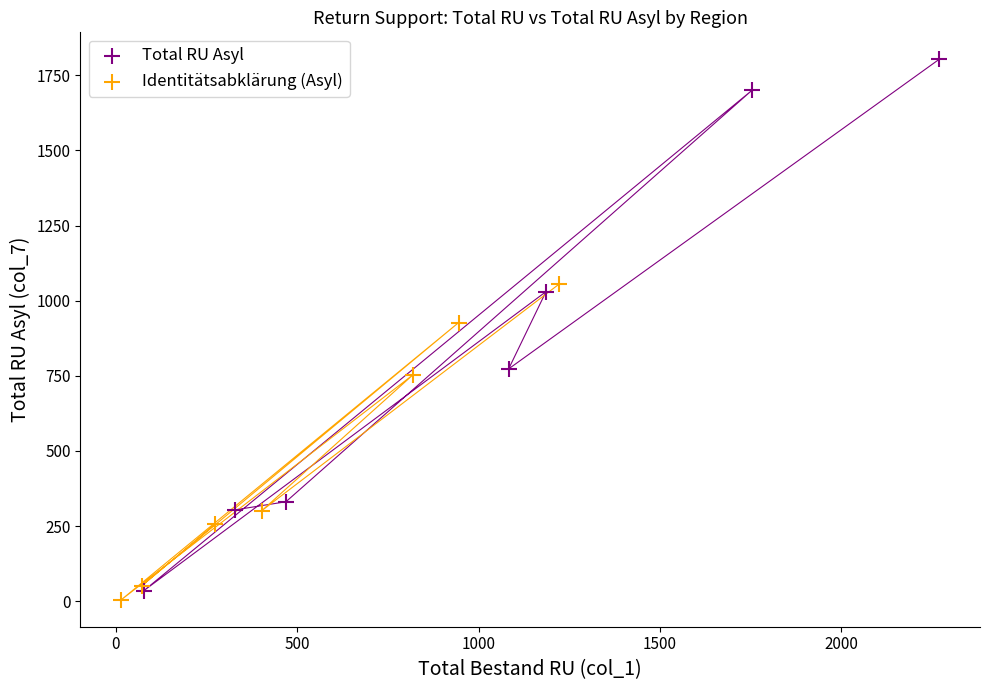

Which series has the widest spread of Y values?

Total RU Asyl